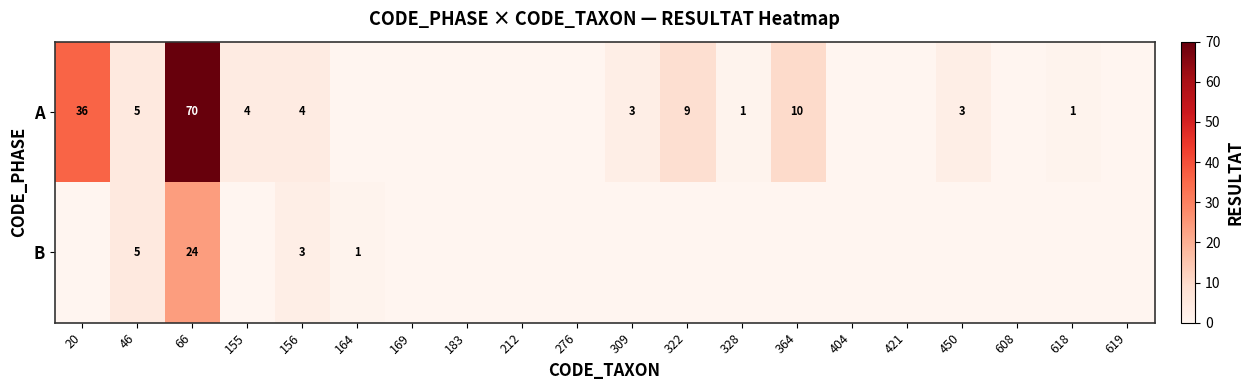

What is the difference between the highest and lowest values at 322?

9